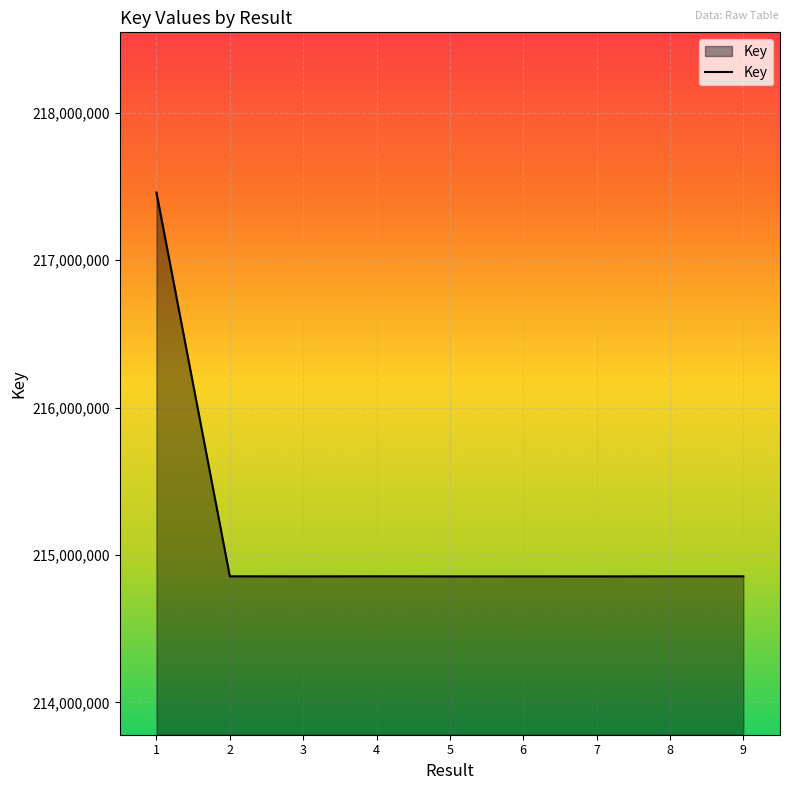

At which label does the data first exceed 214855632?

1